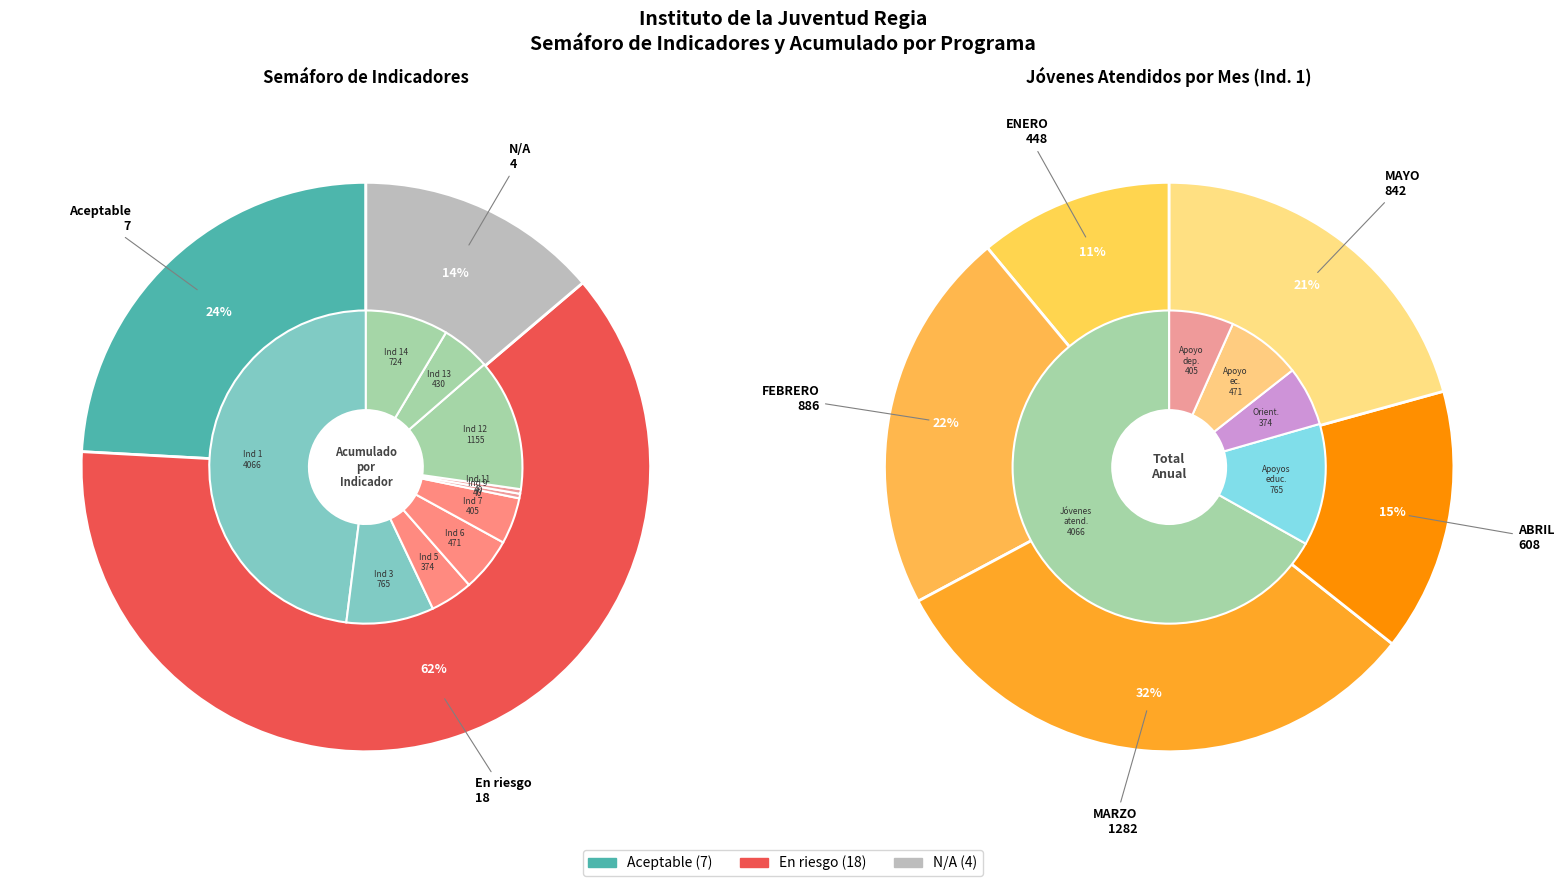

Which category has the biggest portion of the pie?

MARZO